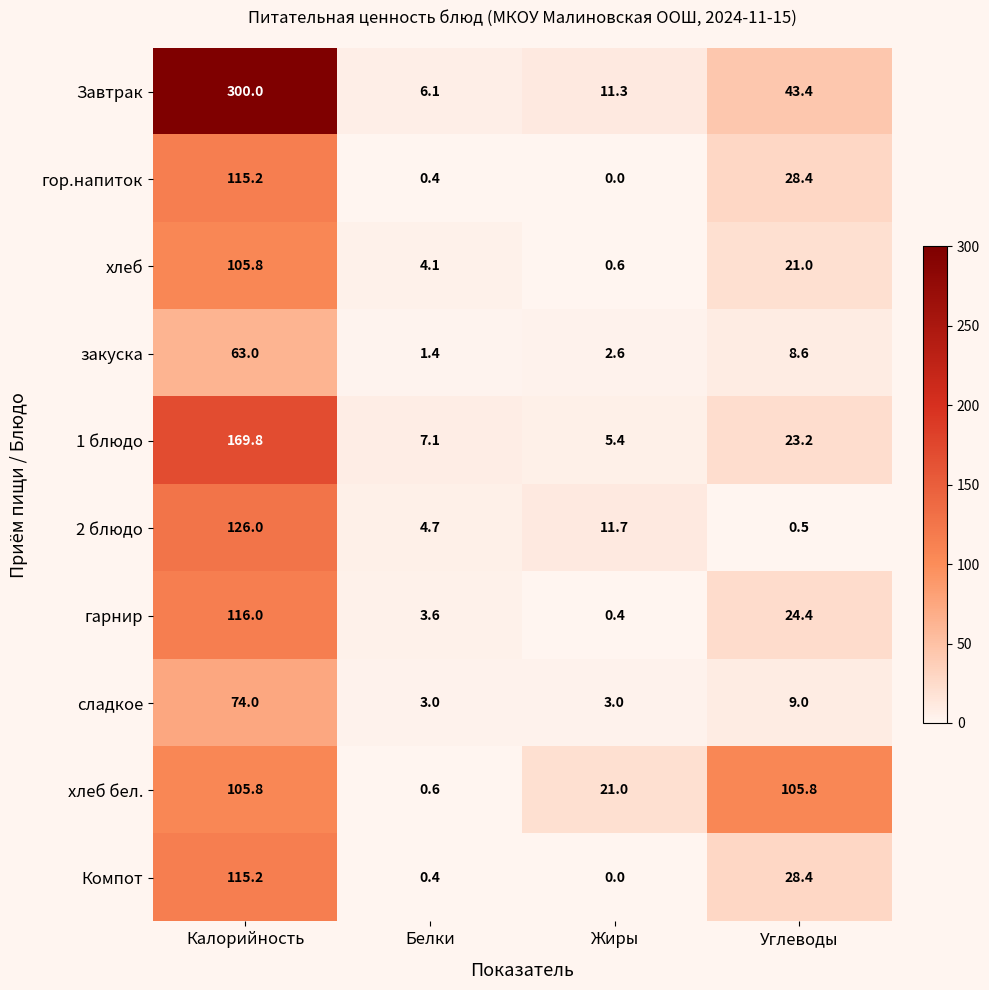

At which category is the sum across all series the highest?

Калорийность